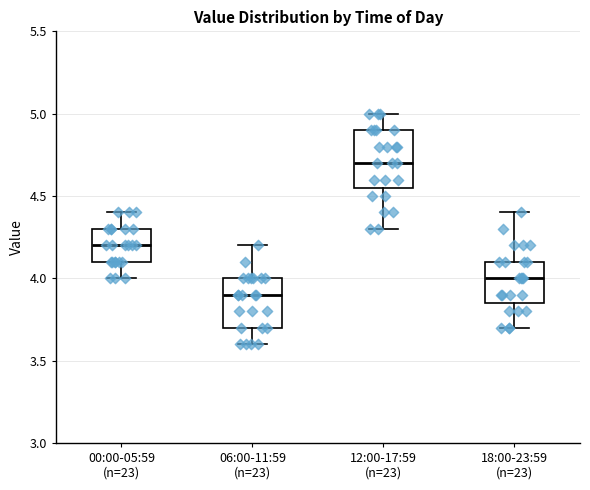

Which box is the tallest, from its lower edge to its upper edge?

12:00-17:59 (n=23)